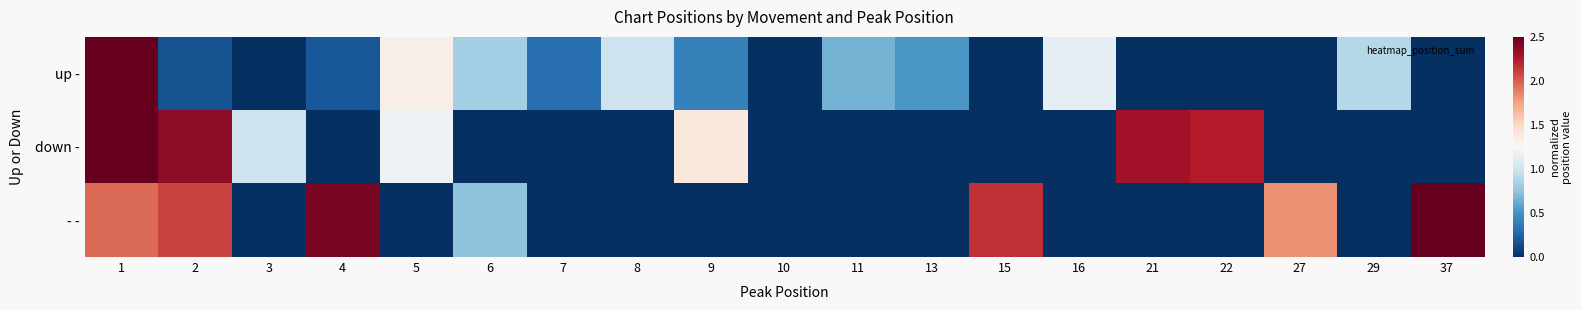

At which category is the sum across all series the highest?

1